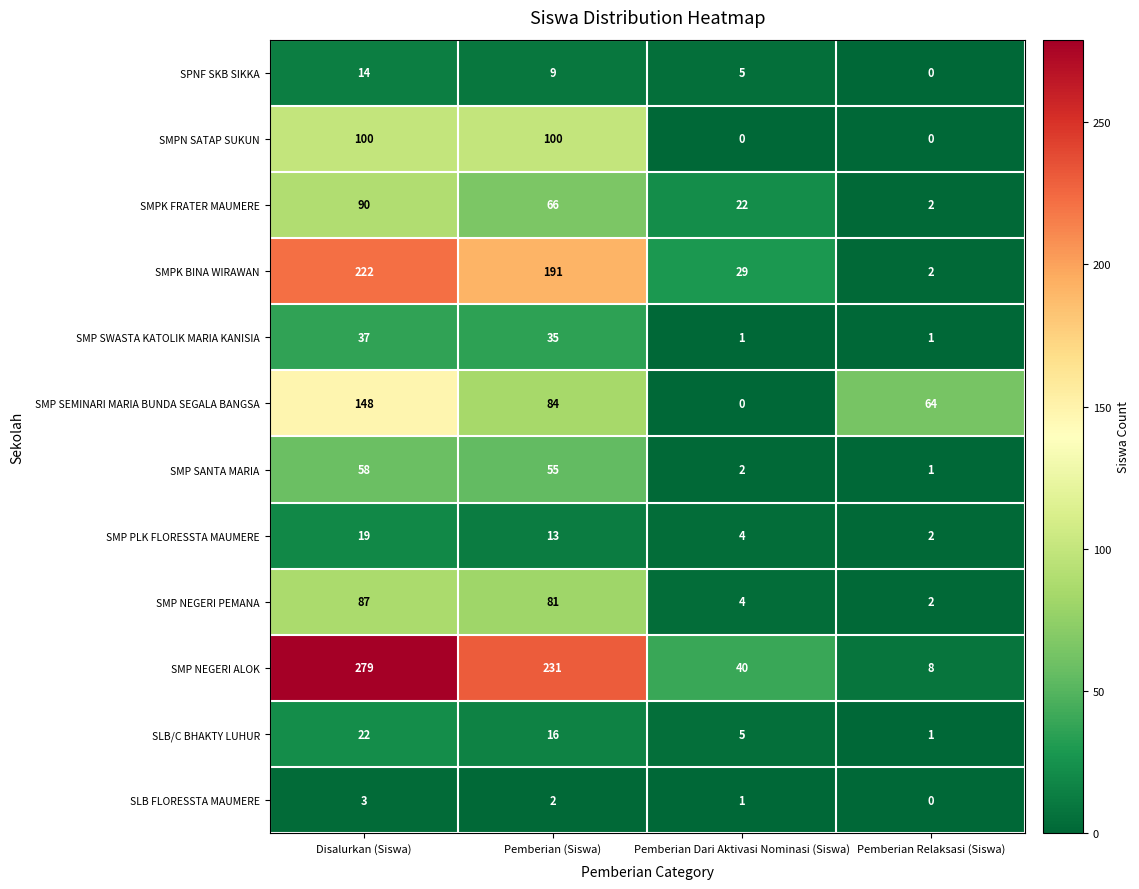

Between Disalurkan (Siswa) and Pemberian Dari Aktivasi Nominasi (Siswa), which series saw the biggest shift?

SMP NEGERI ALOK